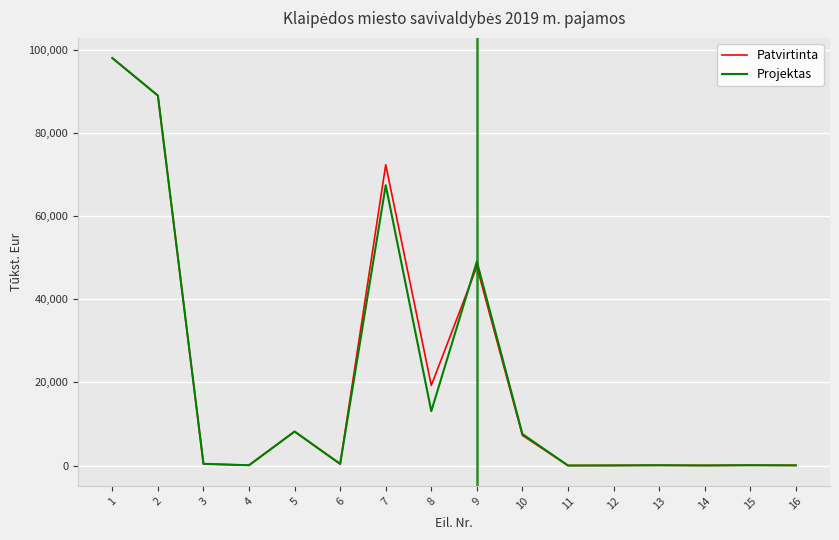

What is the total value across all series at 5?

16340.0